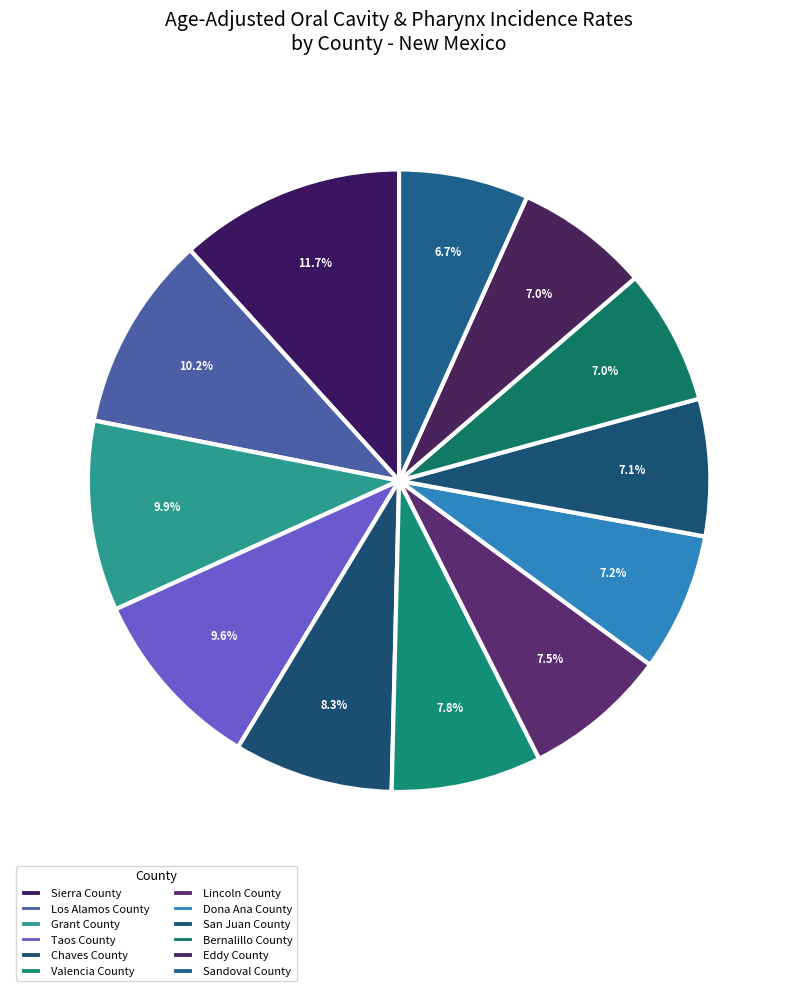

How many segments does this pie chart have?

12